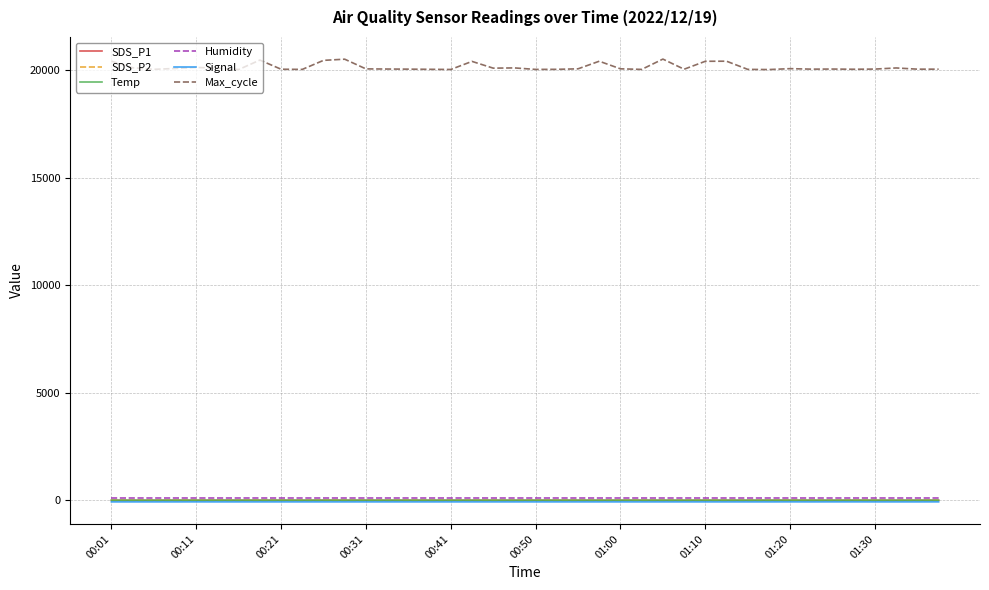

What is the greatest value displayed?

20503.0